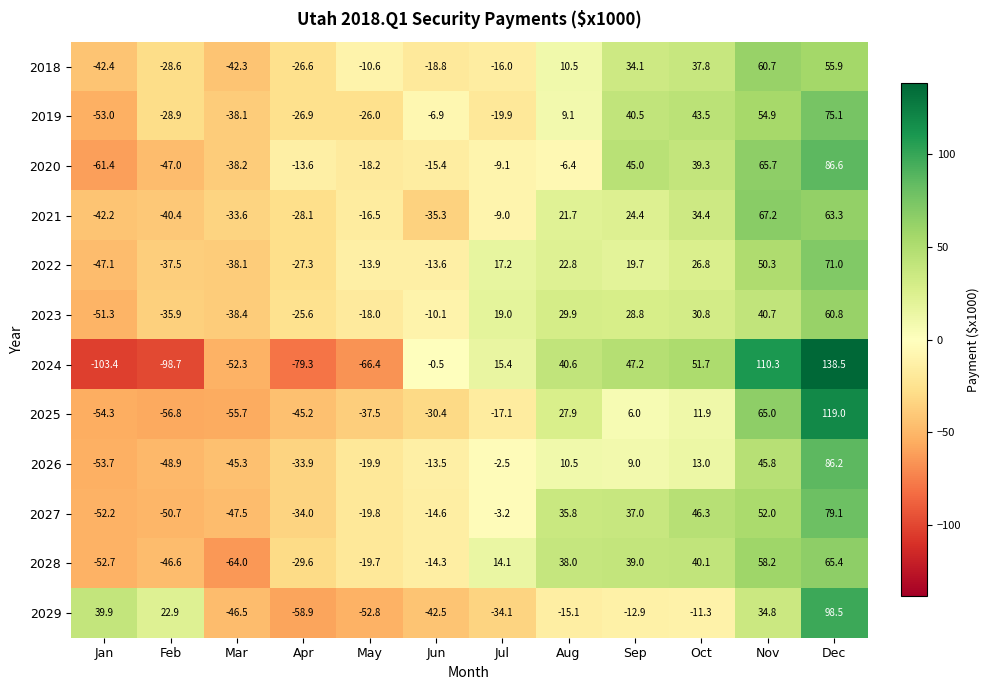

The 2020 series shows 86.6 at Dec. True or false?

True